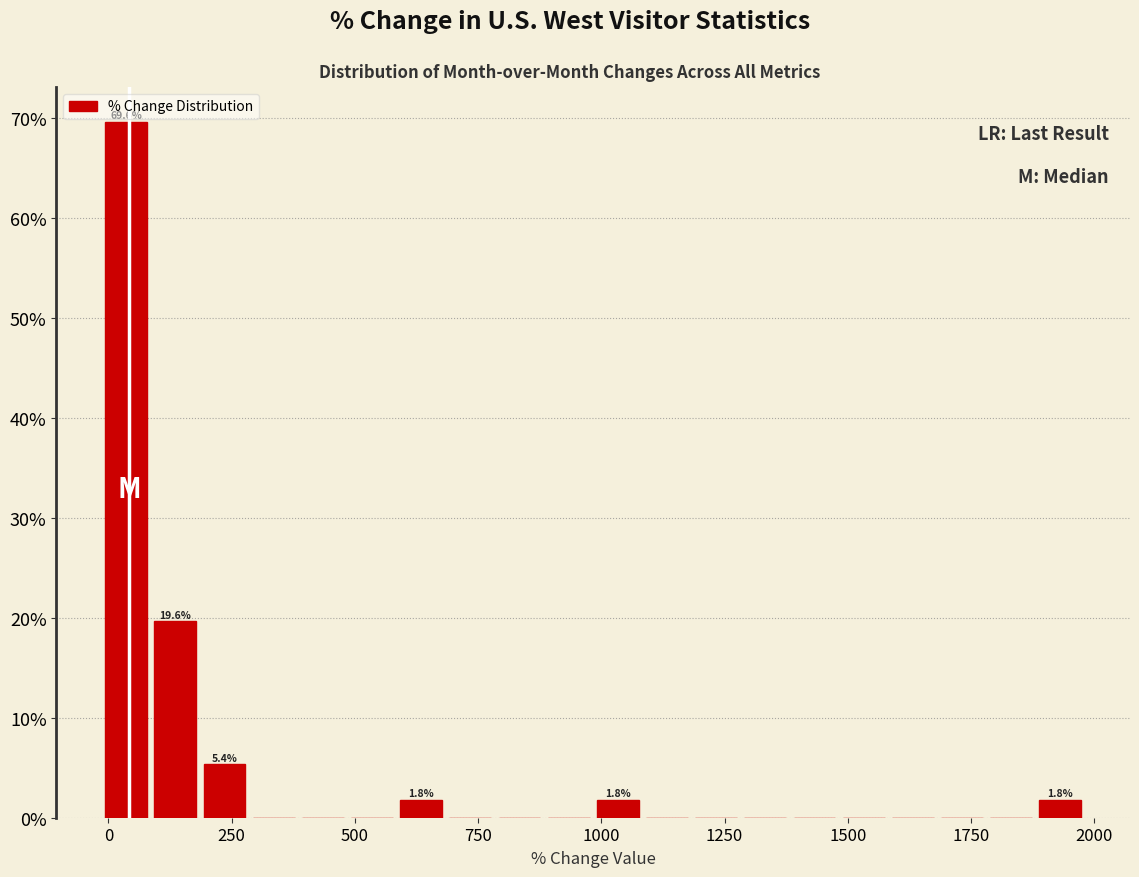

Around what value on the x-axis is the tallest bar? Give the approximate position of its centre, as read against the axis.

50